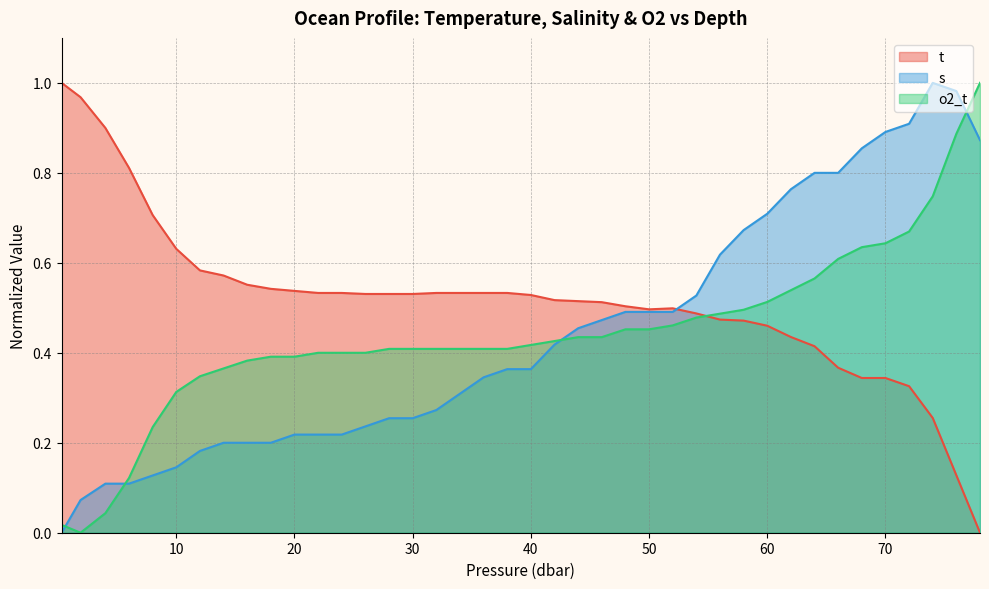

Between 60.0 and 6.0, which is larger?

6.0